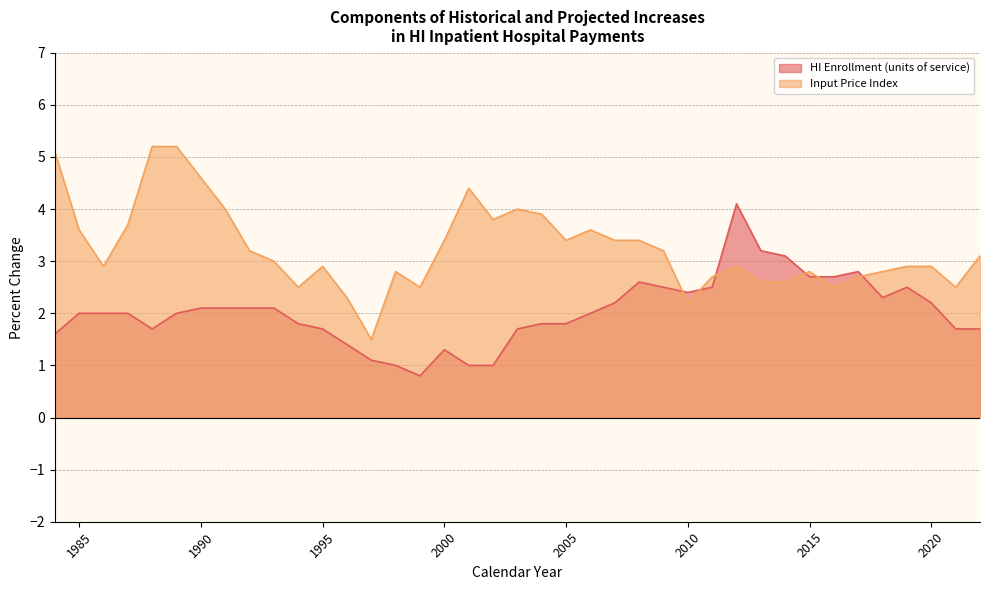

Which category has the lowest value in the Input Price Index series?

1997